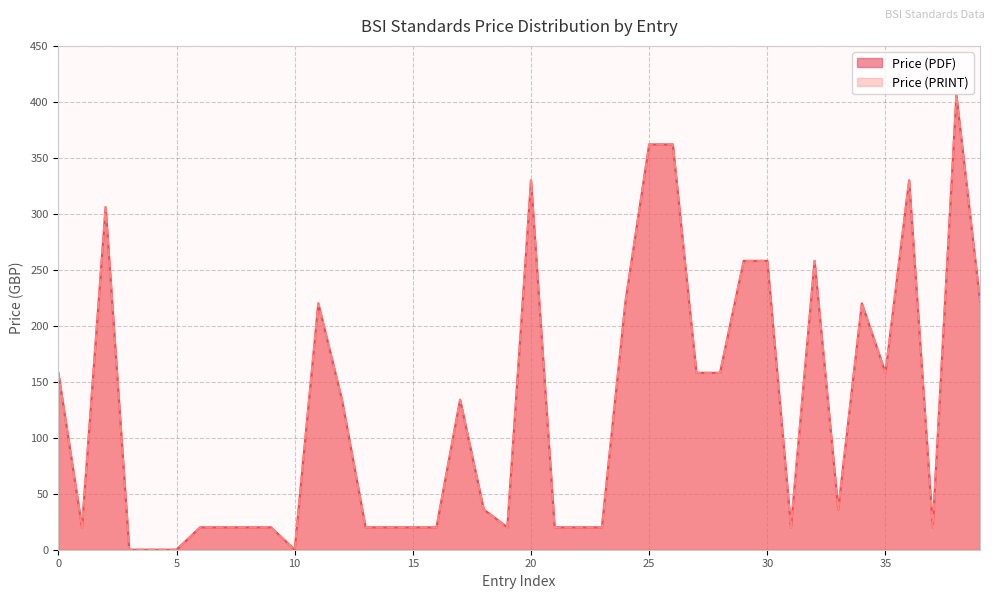

What is the total value across all series at 16?

40